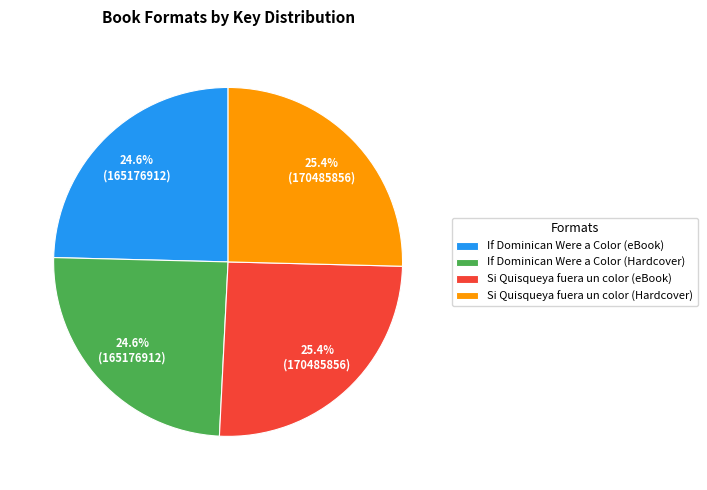

Combined, what portion of the pie is If Dominican Were a Color (eBook) and If Dominican Were a Color (Hardcover)?

49.2%